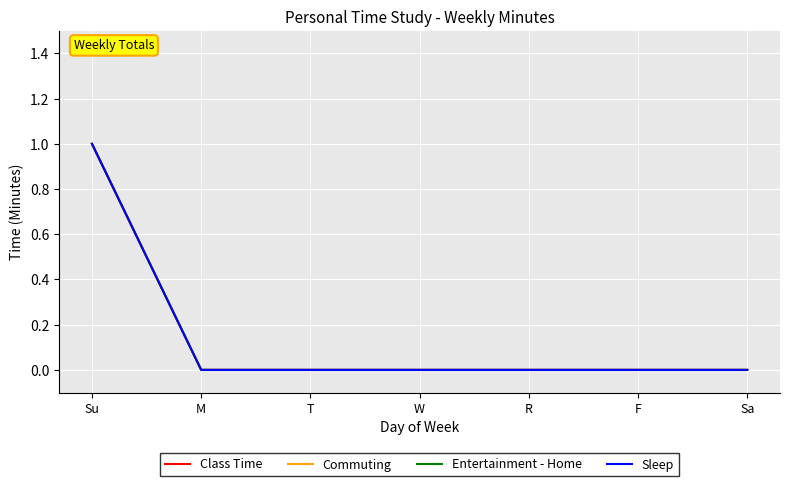

The value of Sleep at Su is 1. True or false?

True